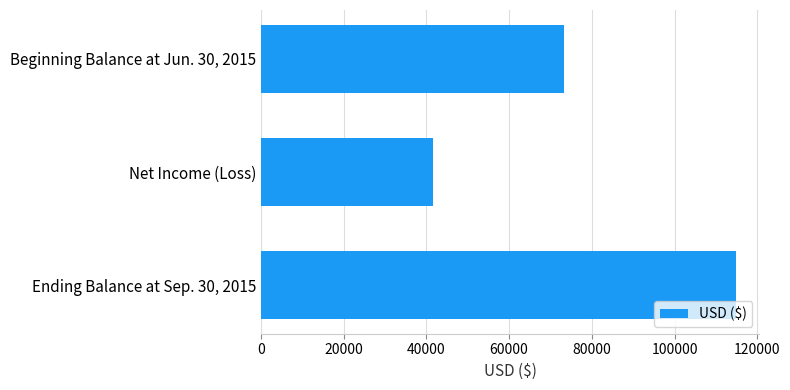

Reading top to bottom, what are all the values shown in this chart?

73236	41518	114754